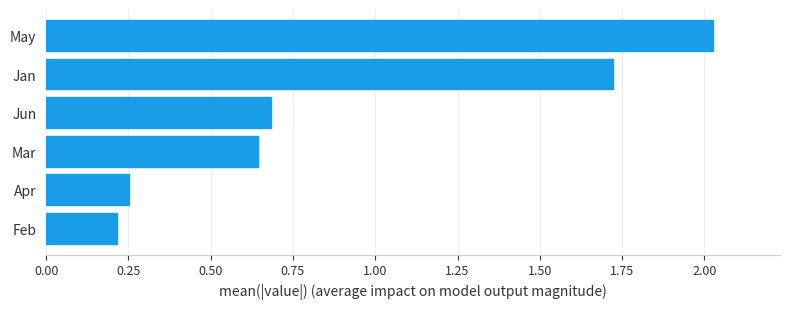

What is the label of the 4th bar from the top?

Mar